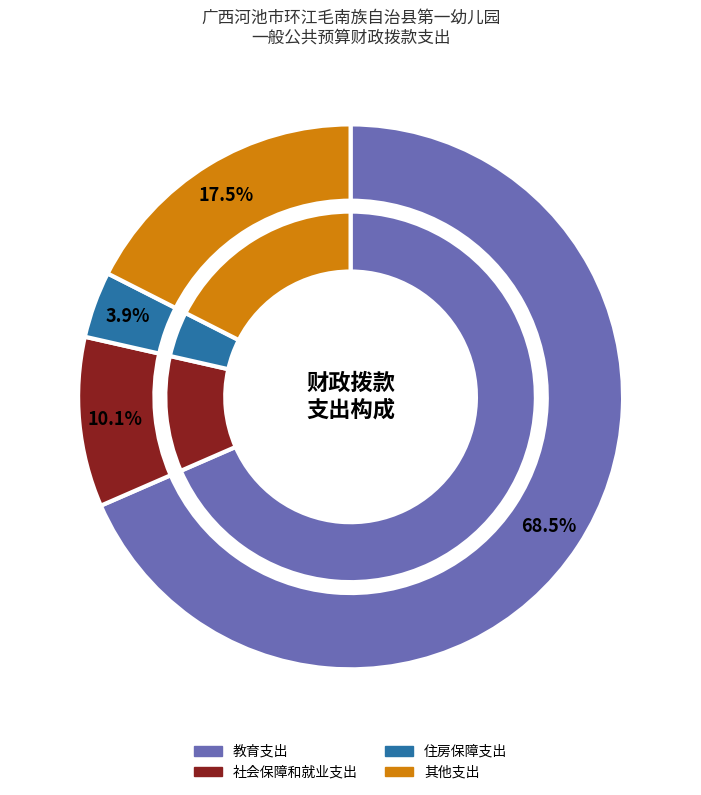

Between 社会保障和就业支出 and 教育支出, which is larger?

教育支出